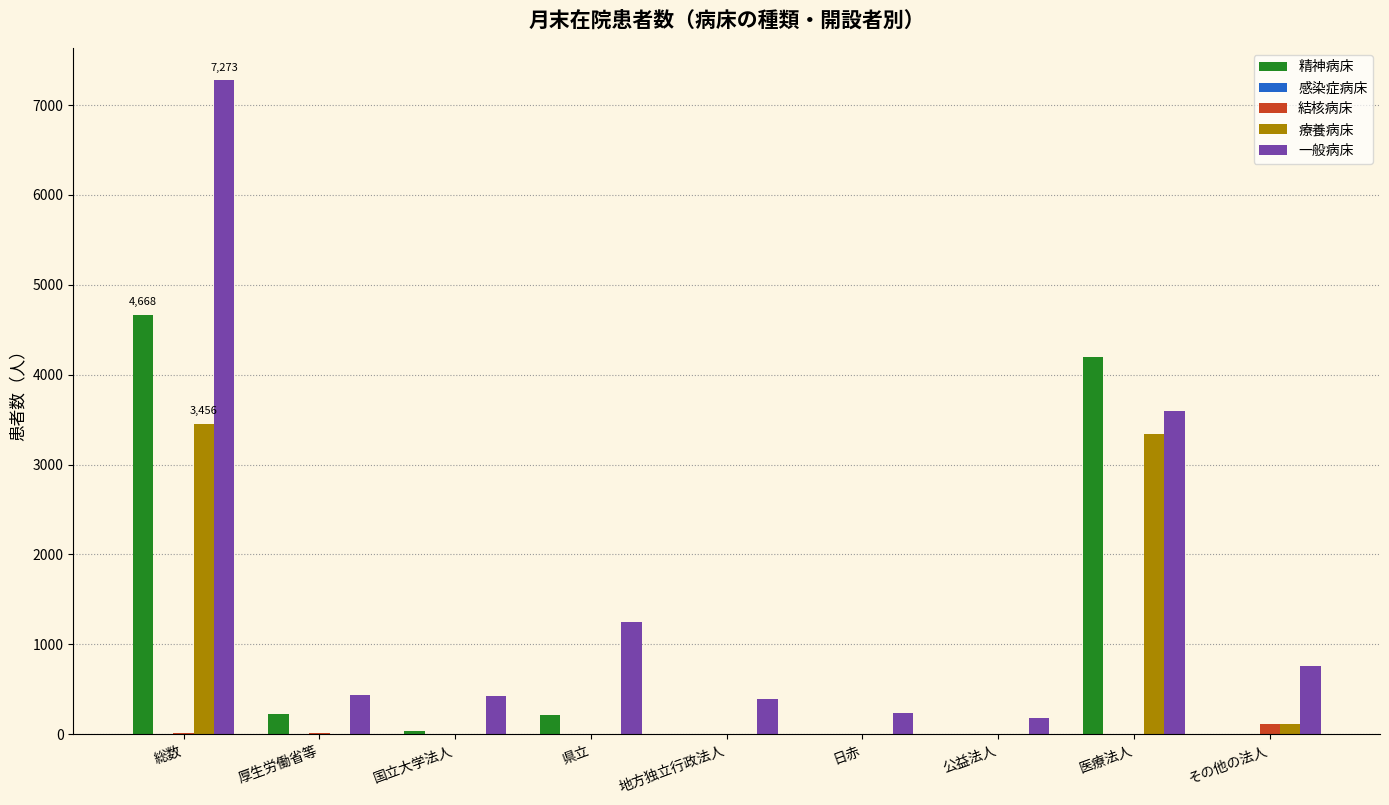

How many data points does each series have?

9